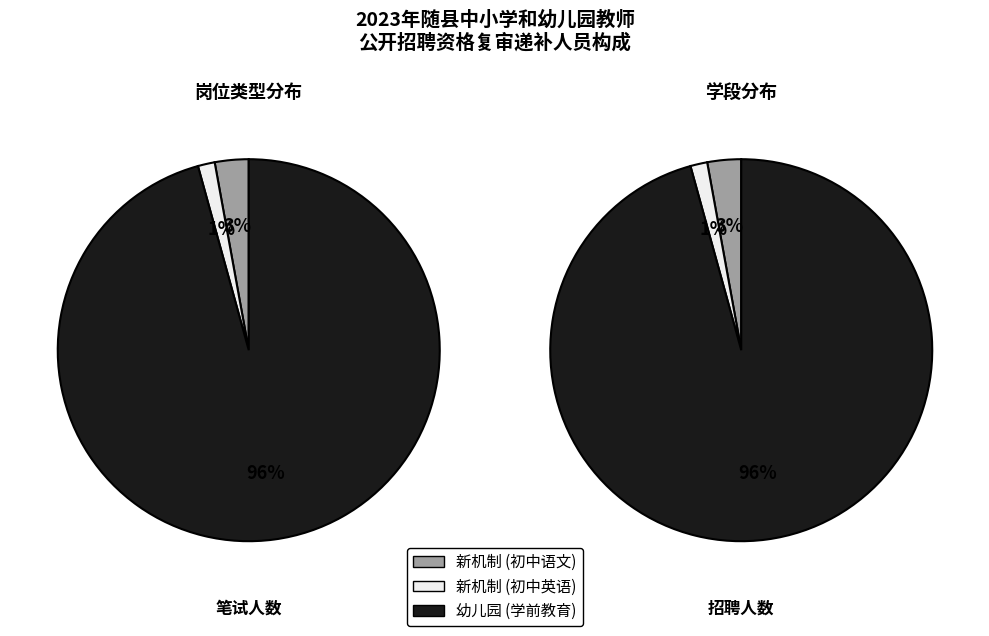

True or false: 幼儿园 accounts for 99% of the total.

False